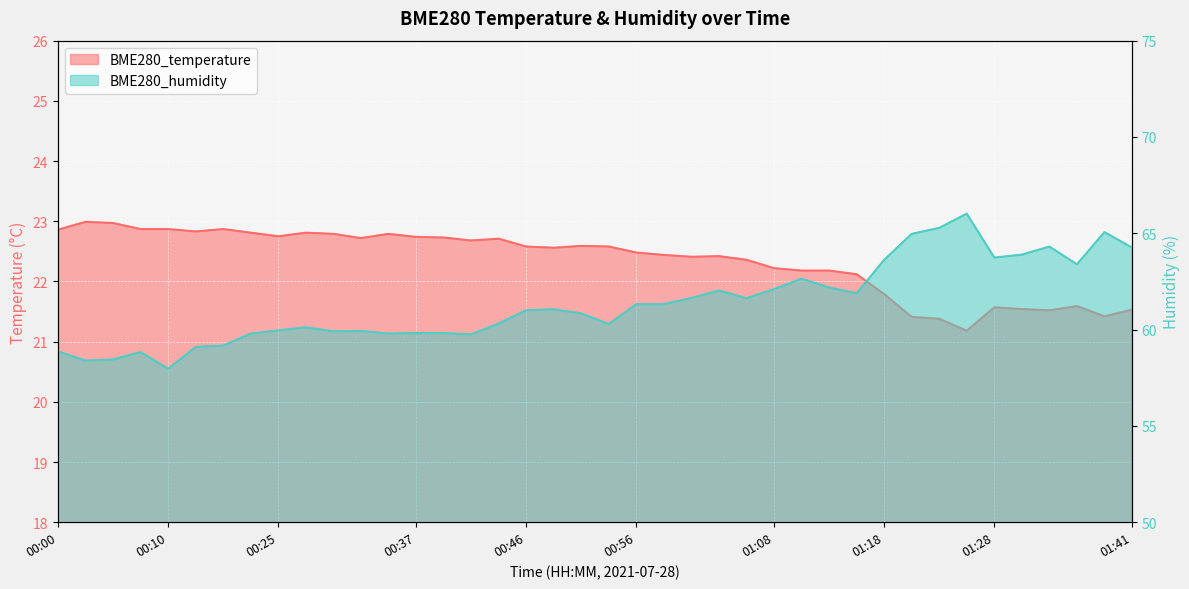

True or false: BME280_temperature and BME280_humidity cross at least once.

False